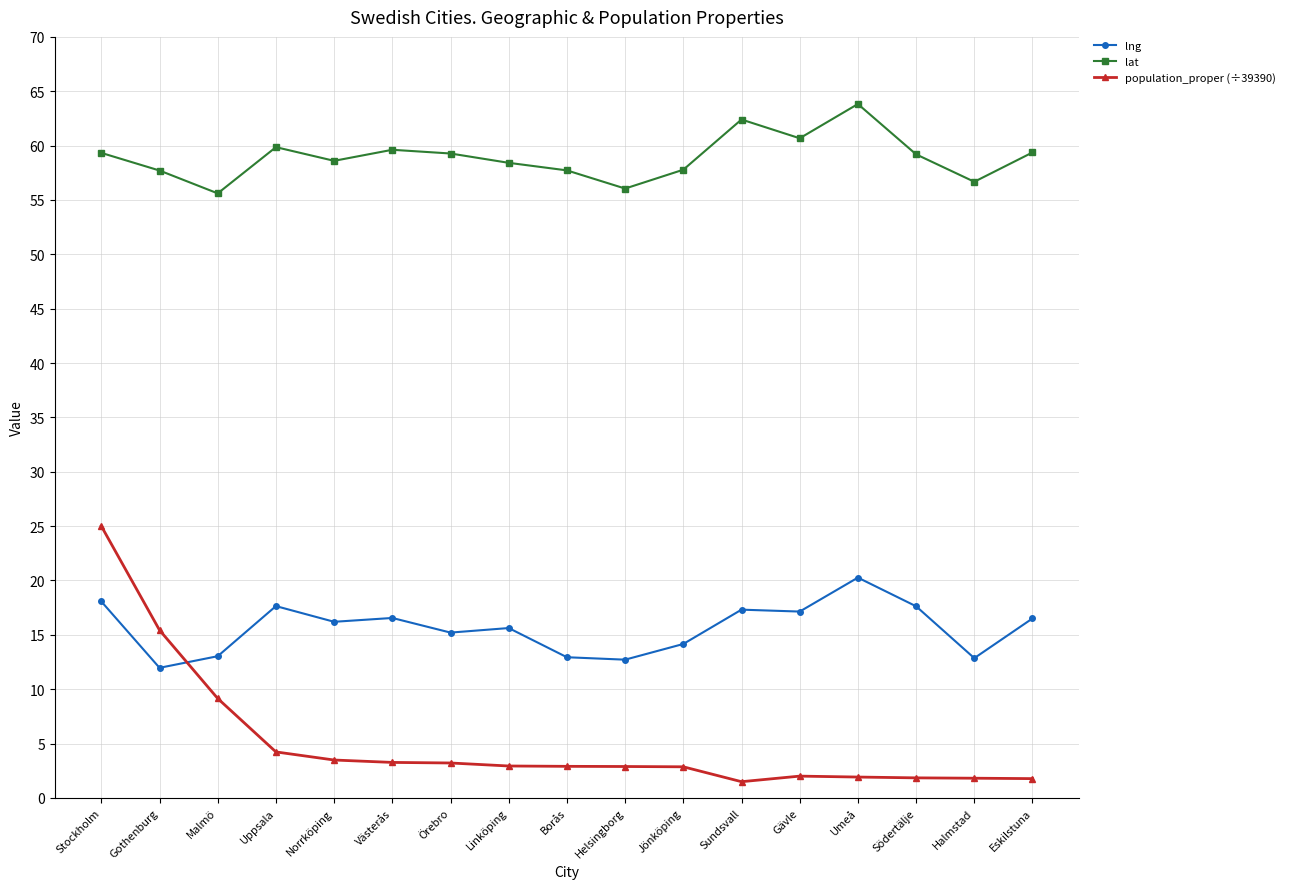

What is the highest value of the population_proper (÷39390) series?

25.0